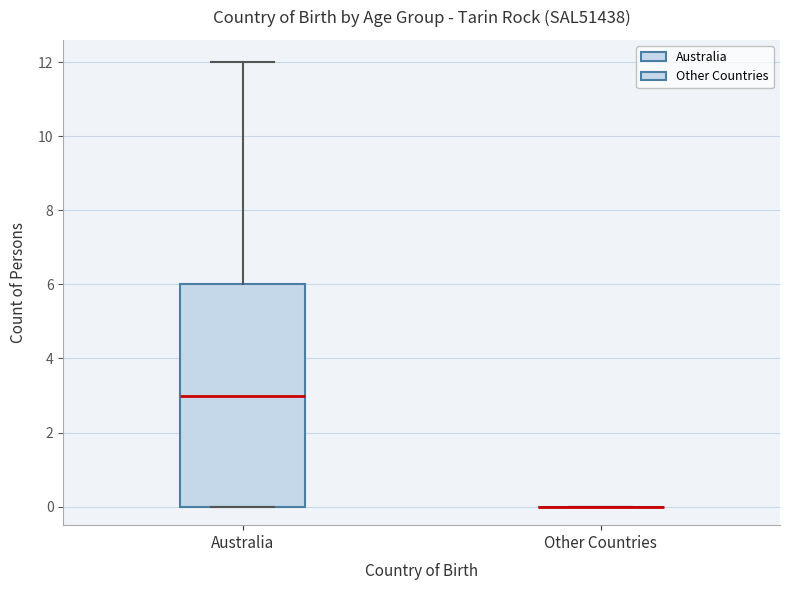

Where does the median line of the box for Australia sit on the y-axis? The values are not printed on the chart, so give them approximately, as read against the axis.

3